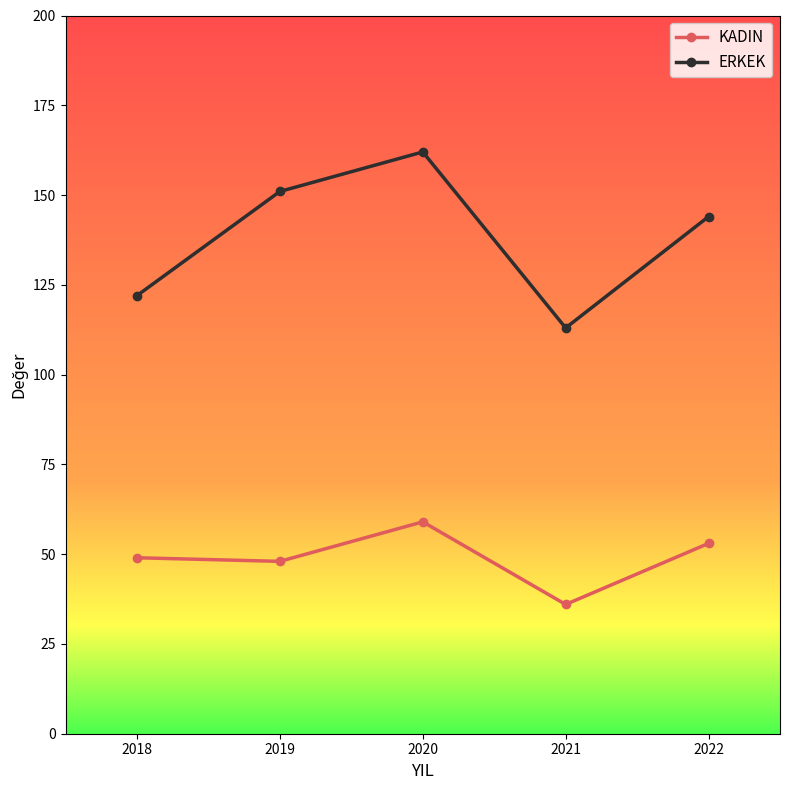

What is the value of the ERKEK point at the 1st from the left?

122